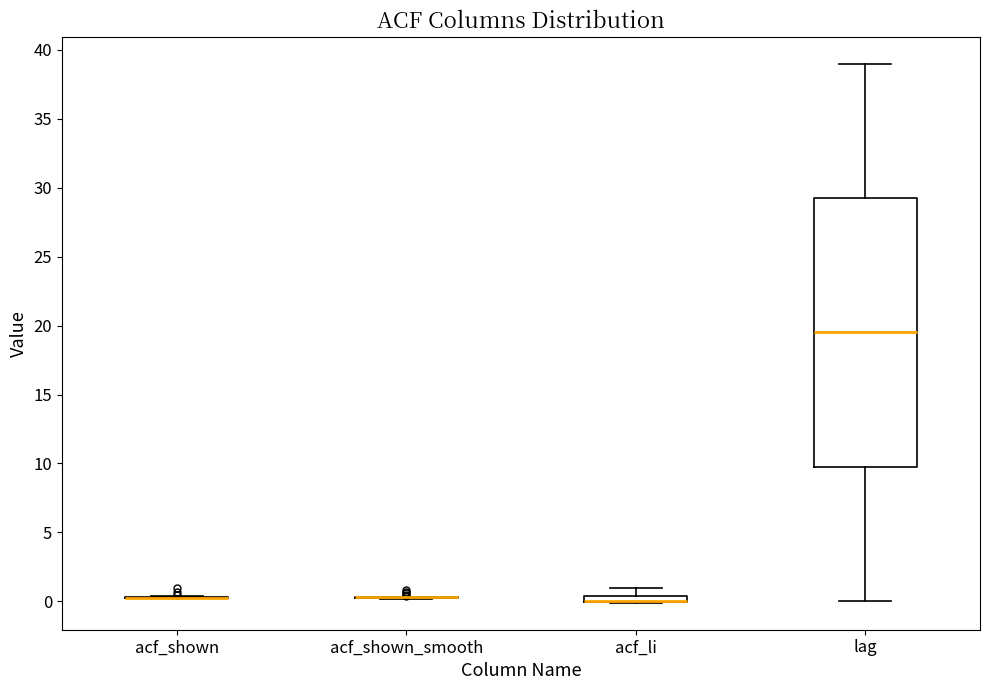

Comparing the boxes themselves (not the whiskers), which one is the tallest?

lag